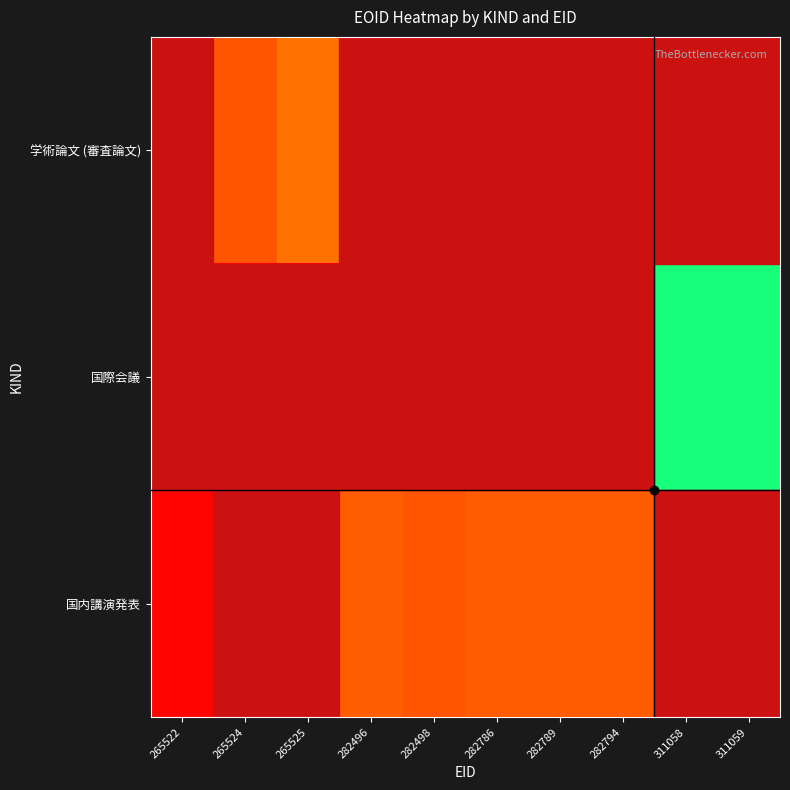

Count the number of data series in this chart.

3